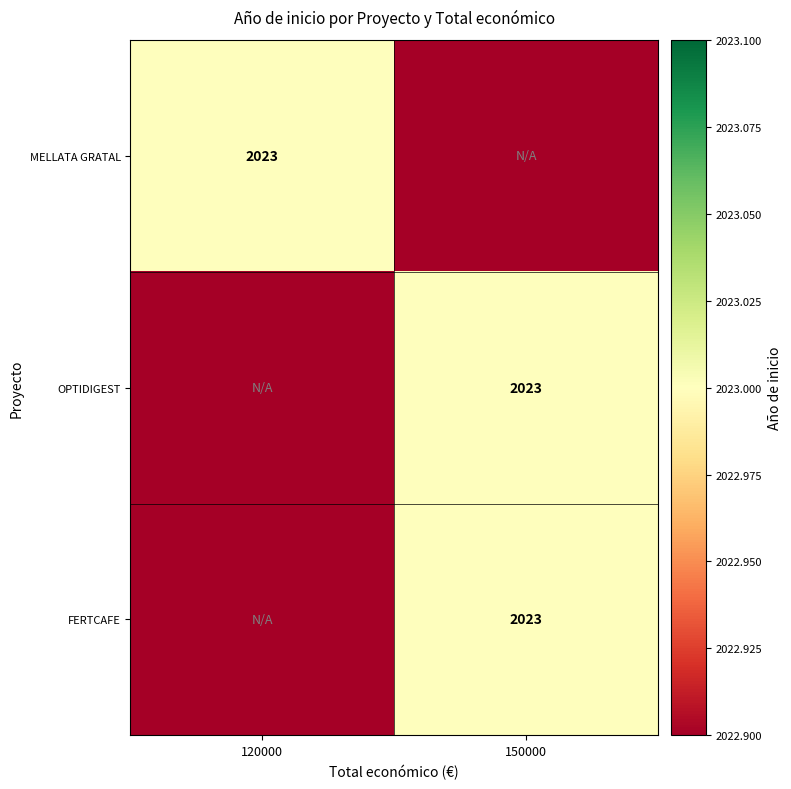

The MELLATA GRATAL series shows 2023 at 120000. True or false?

True